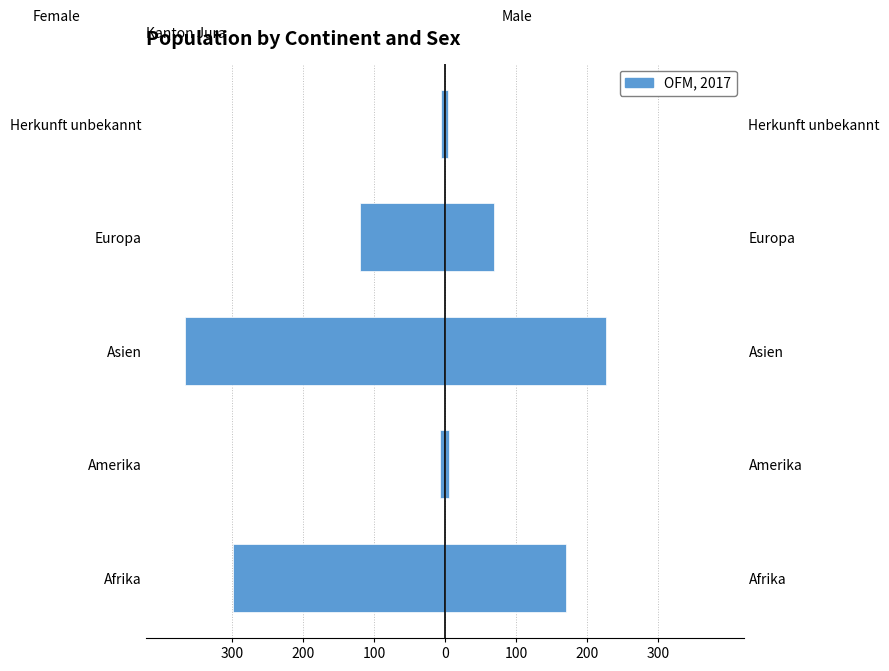

What is the maximum value for Female?

-6